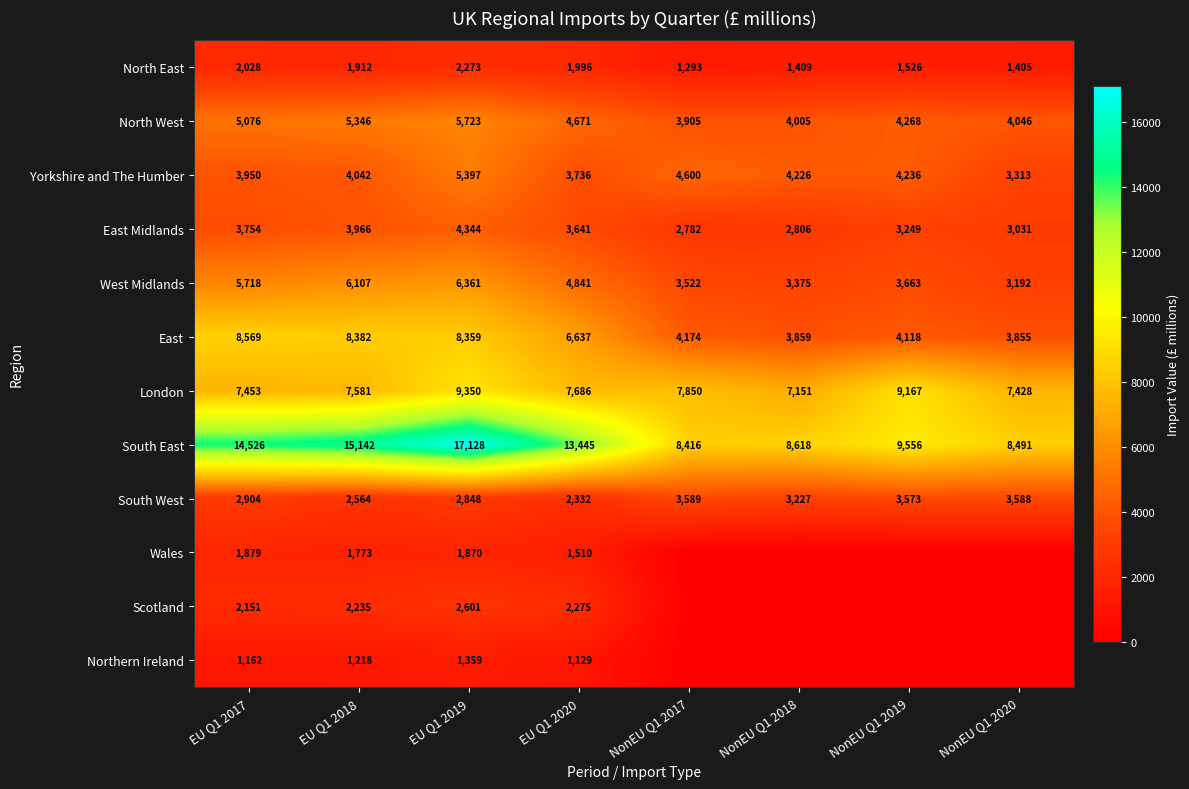

Which category has the highest value in the Yorkshire and The Humber series?

EU Q1 2019